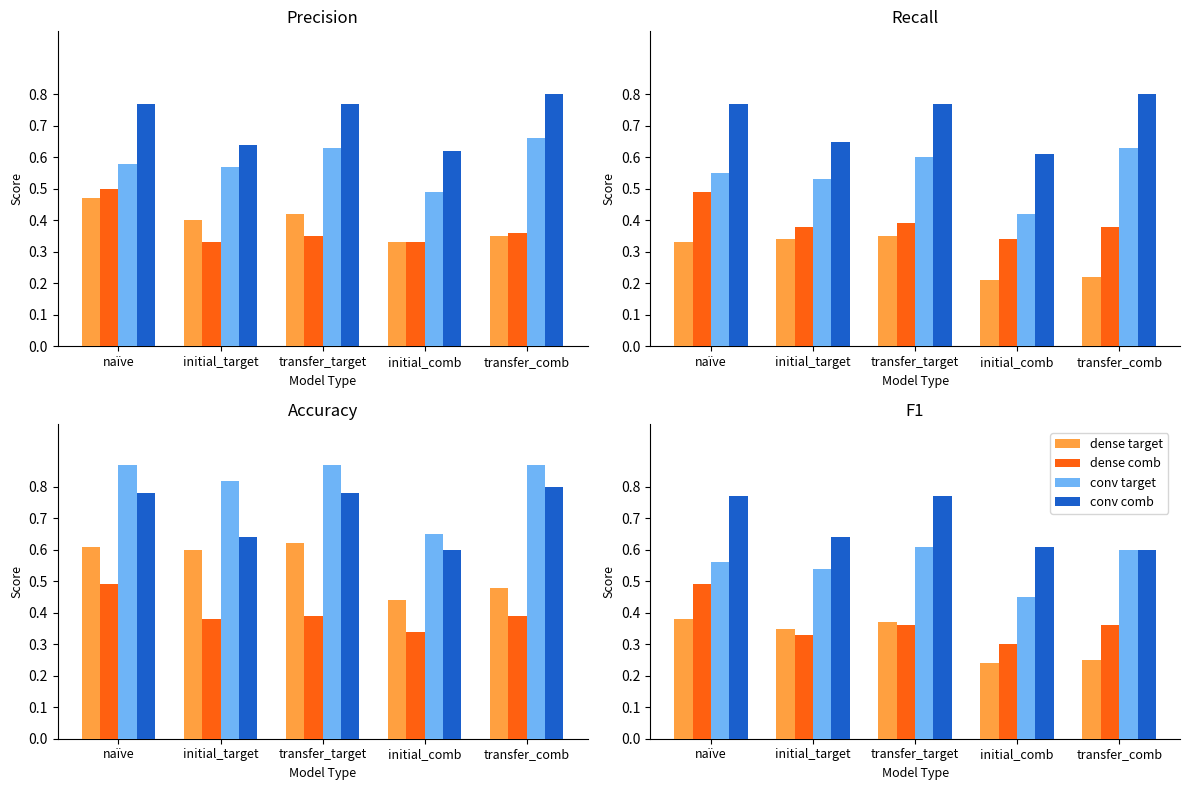

What is the minimum value shown in the chart?

0.2